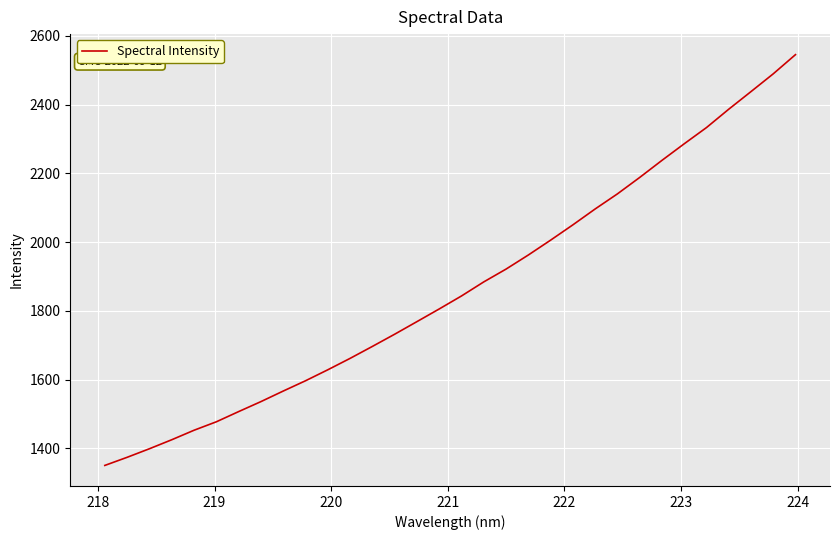

What is the minimum value shown in the chart?

1350.5